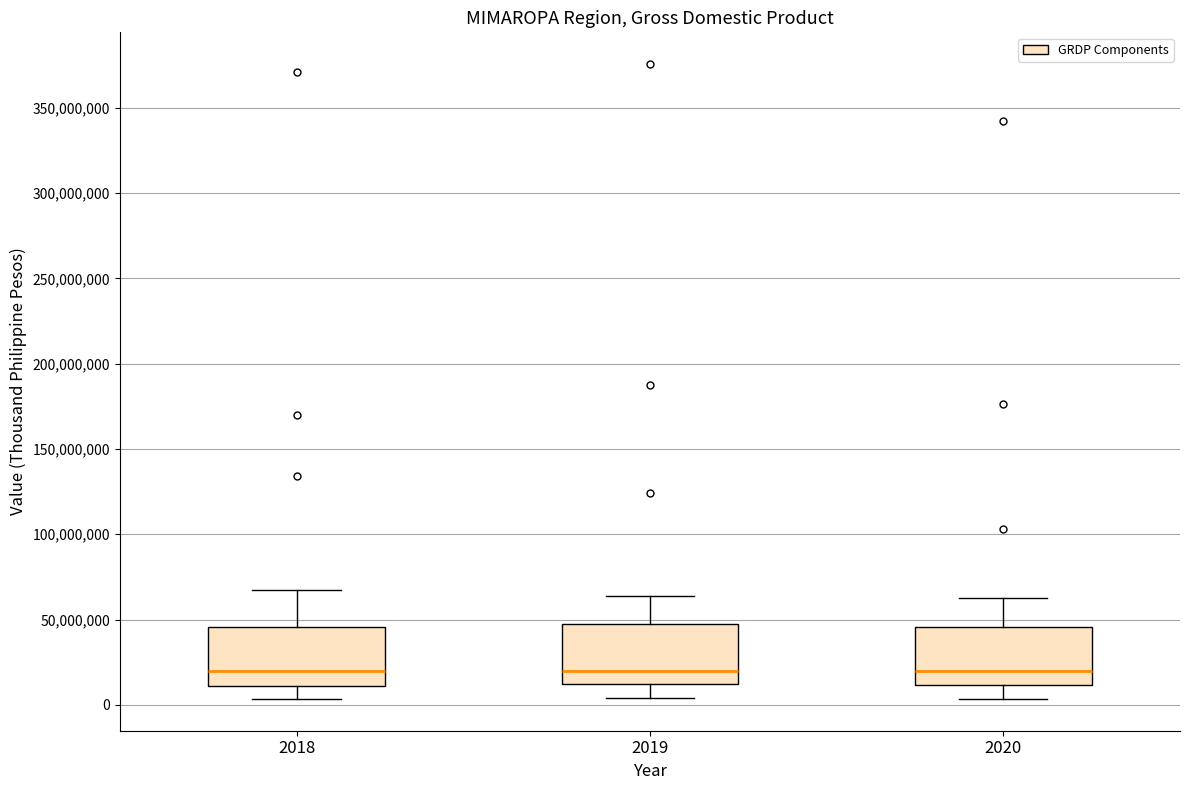

Where is the lower edge of the box at x = 2020 on the y-axis? The values are not printed on the chart, so give them approximately, as read against the axis.

10000000